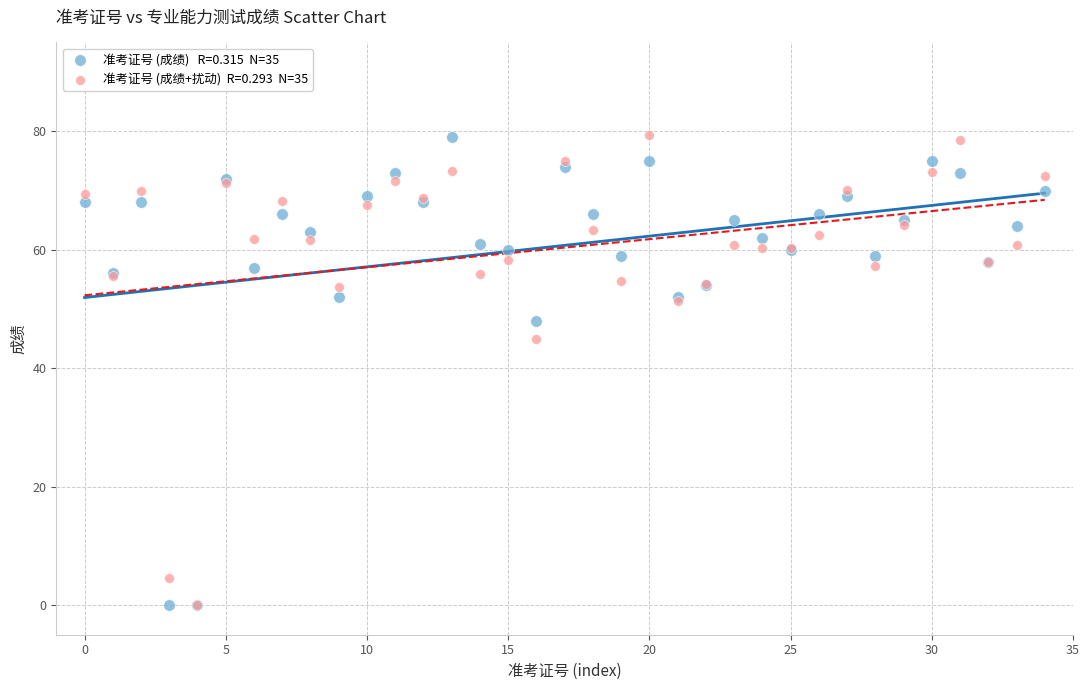

Across all series, what Y value is closest to 39?

45.0